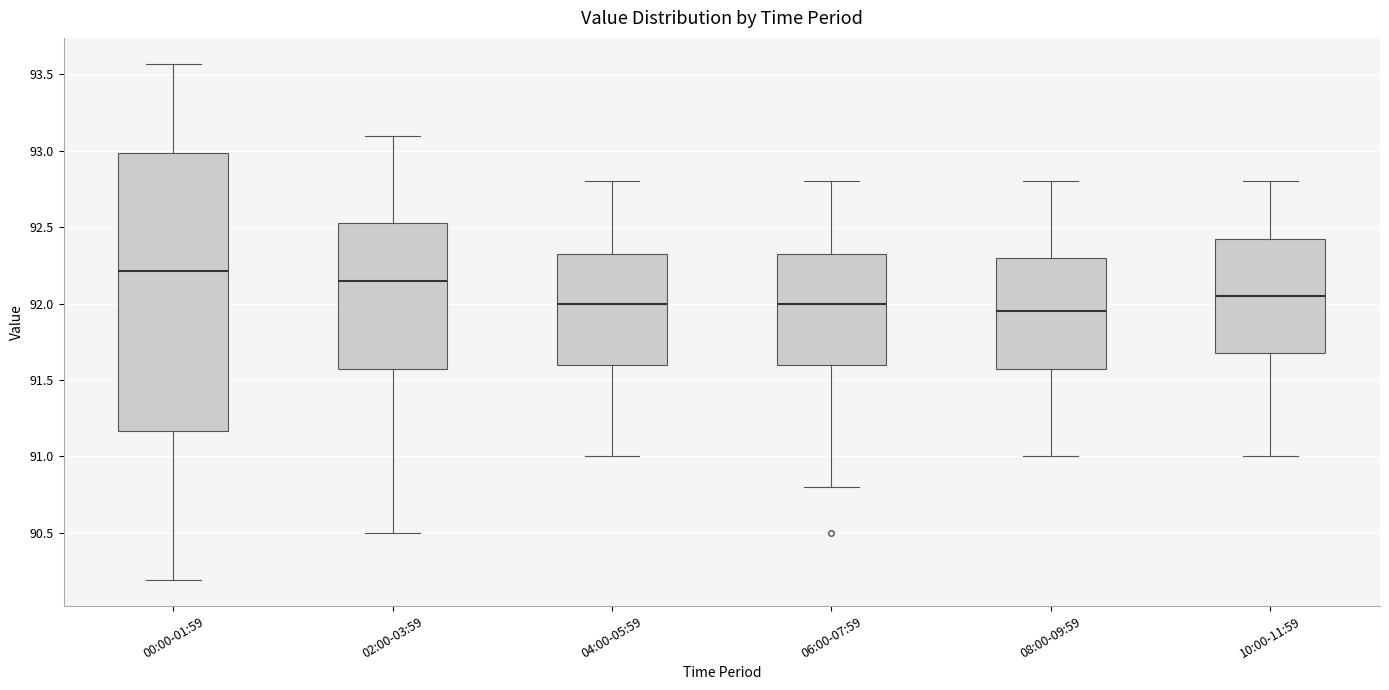

Reading left to right, transcribe this box plot: for each box, give where its median line is, the range the box spans, and where its two whiskers end, as read against the y-axis. The values are not printed on the chart, so give them approximately, as read against the axis.

00:00-01:59: median 92.20, box 91.15 to 93.00, whiskers 90.20 to 93.55
02:00-03:59: median 92.15, box 91.60 to 92.55, whiskers 90.50 to 93.10
04:00-05:59: median 92.00, box 91.60 to 92.35, whiskers 91.00 to 92.80
06:00-07:59: median 92.00, box 91.60 to 92.35, whiskers 90.80 to 92.80
08:00-09:59: median 91.95, box 91.60 to 92.30, whiskers 91.00 to 92.80
10:00-11:59: median 92.05, box 91.70 to 92.45, whiskers 91.00 to 92.80